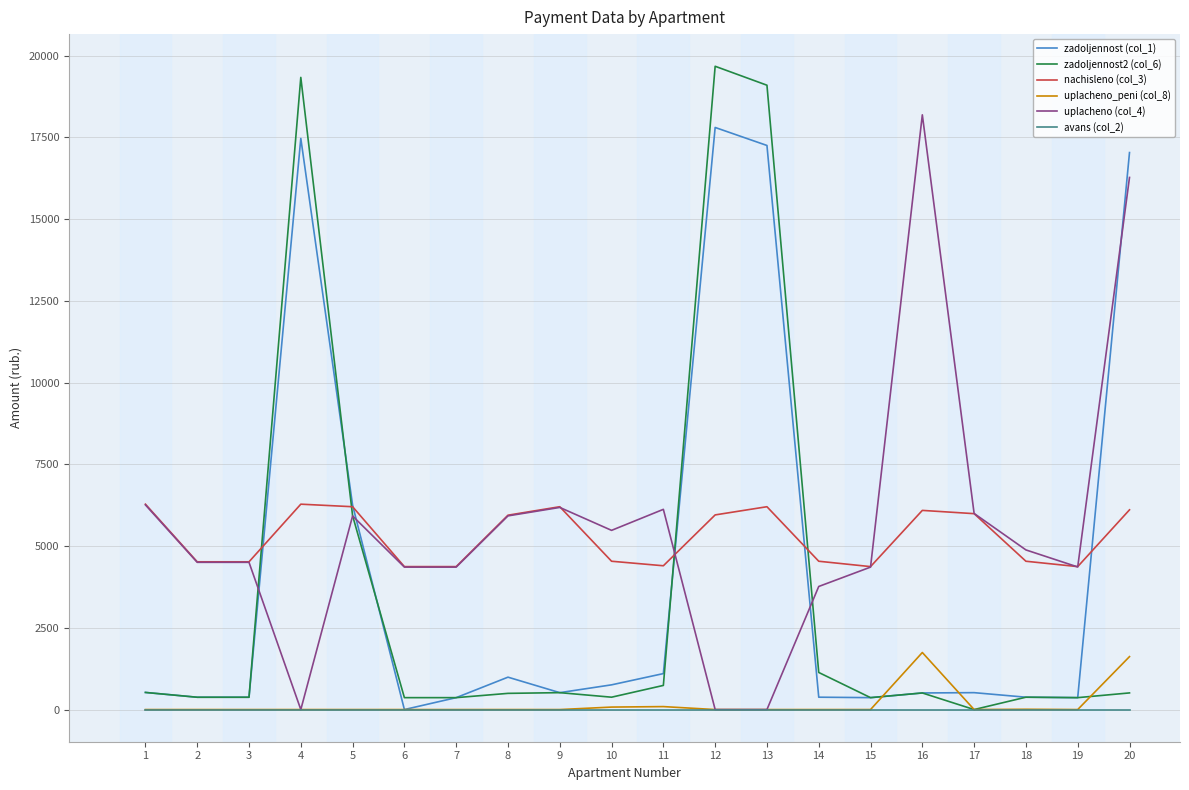

Which series has the widest spread of values?

zadoljennost2 (col_6)